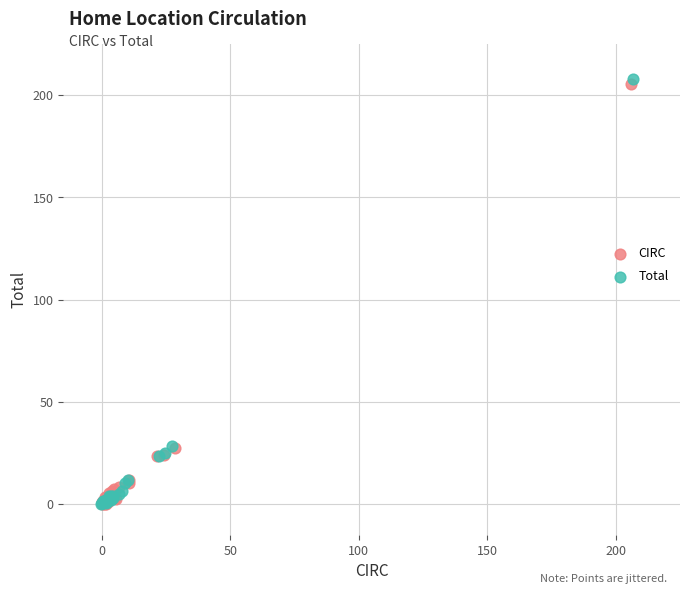

Which series has the widest spread of Y values?

Total